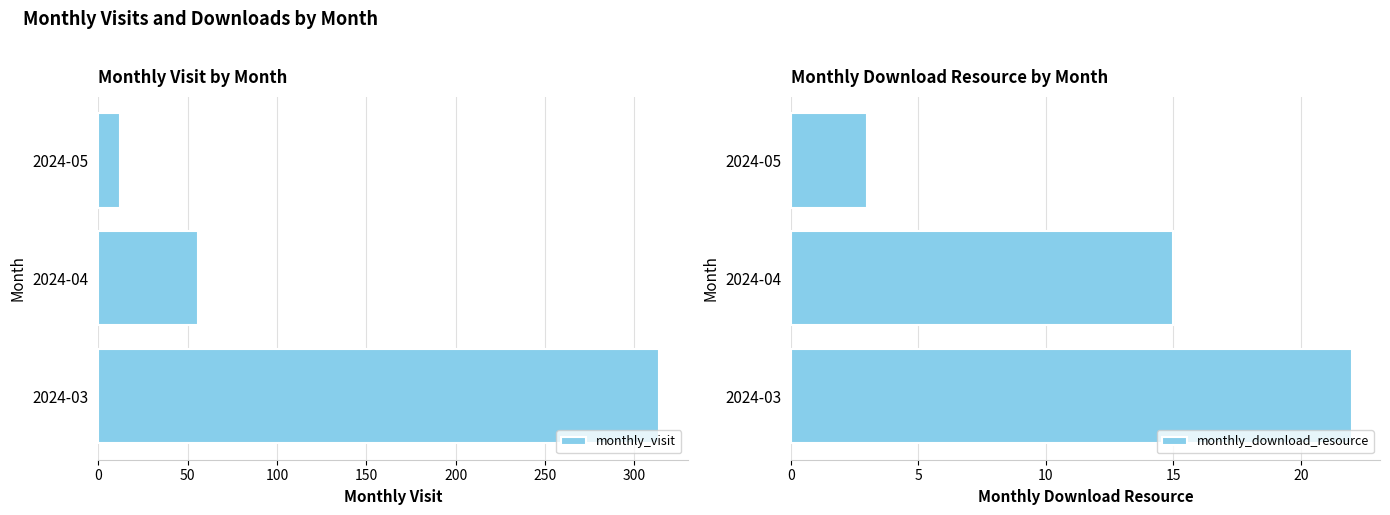

Count the monthly_download_resource values in the range 3 to 22.

3